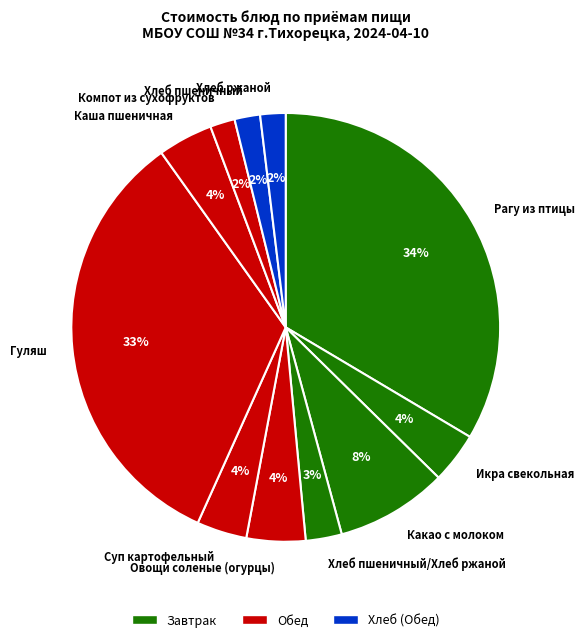

Do Гуляш and Хлеб пшеничный/Хлеб ржаной together represent more than half of the pie?

No